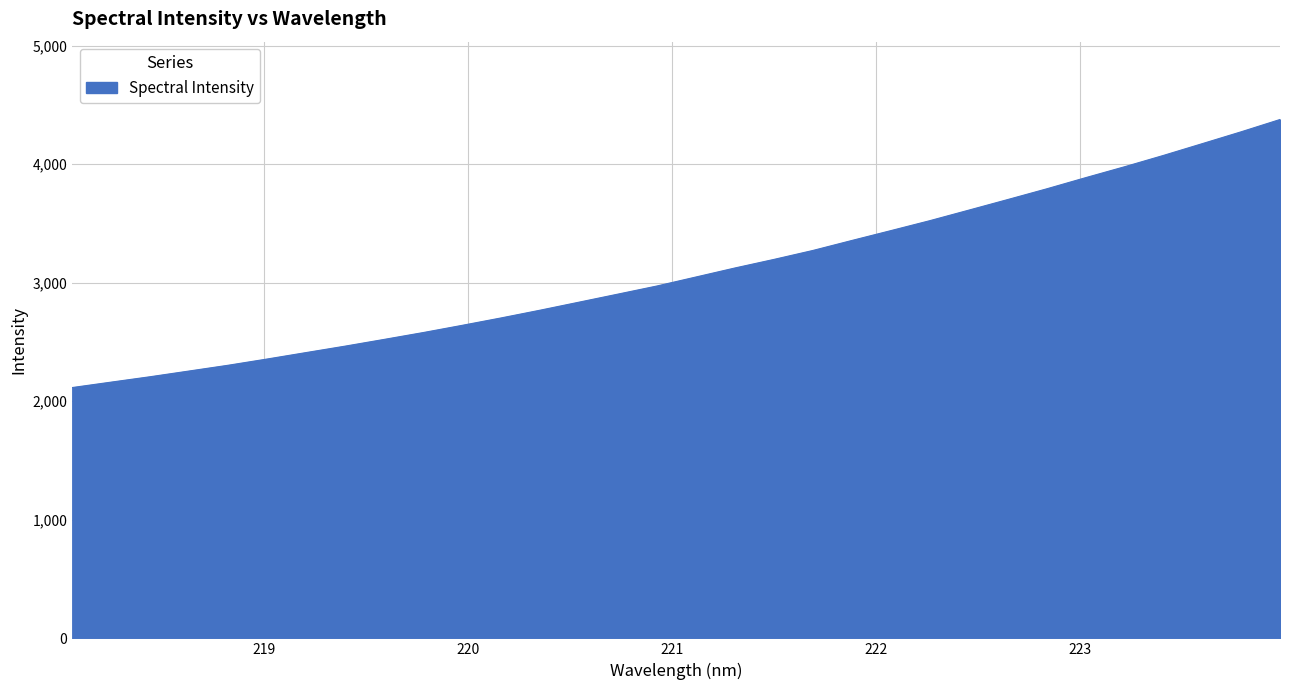

What is the greatest value displayed?

4376.8